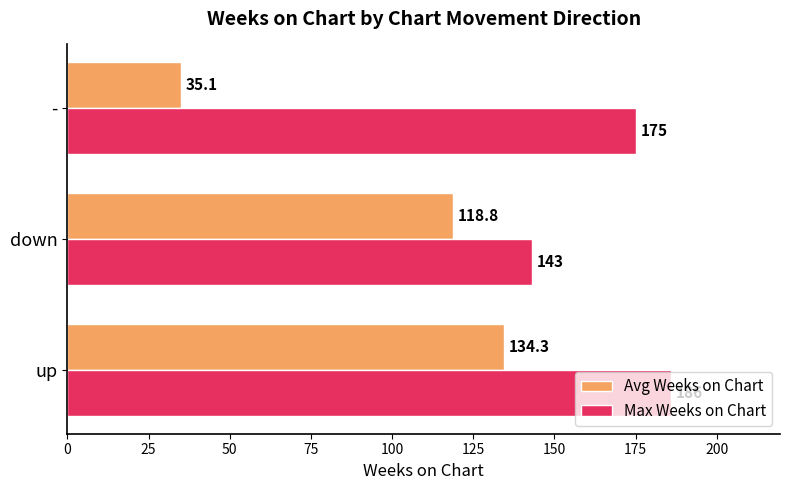

What are all the series names shown in the legend?

Avg Weeks on Chart, Max Weeks on Chart